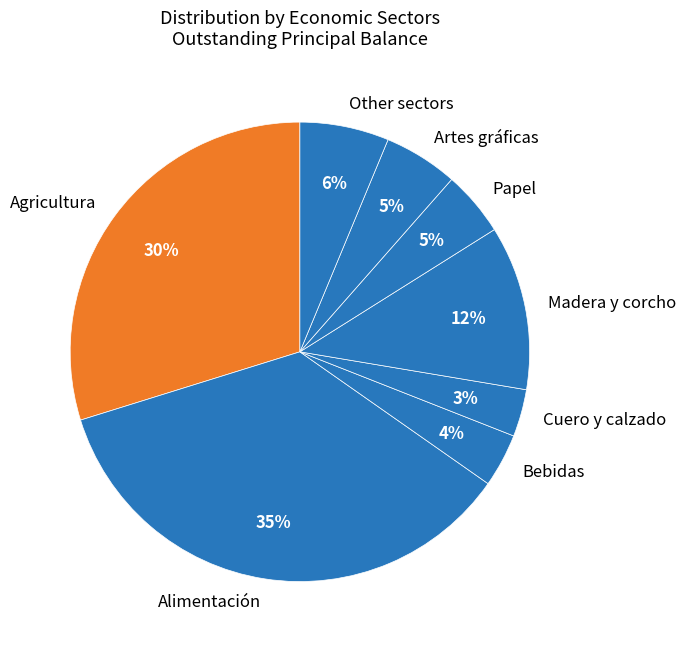

To the nearest percent, what is the average slice percentage?

12%